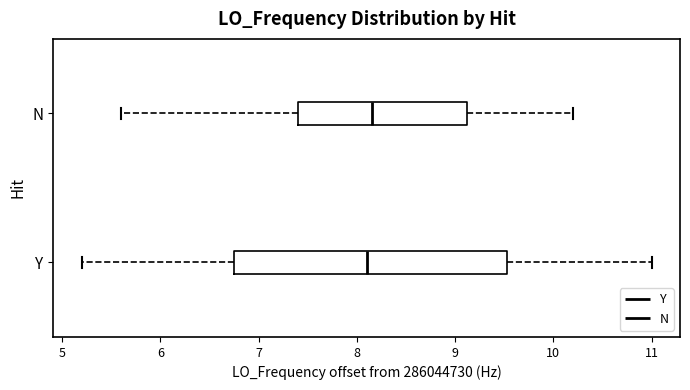

Reading bottom to top, transcribe this box plot: for each box, give where its median line is, the range the box spans, and where its two whiskers end, as read against the x-axis. The values are not printed on the chart, so give them approximately, as read against the axis.

Y: median 8.1, box 6.8 to 9.5, whiskers 5.2 to 11.0
N: median 8.2, box 7.4 to 9.1, whiskers 5.6 to 10.2